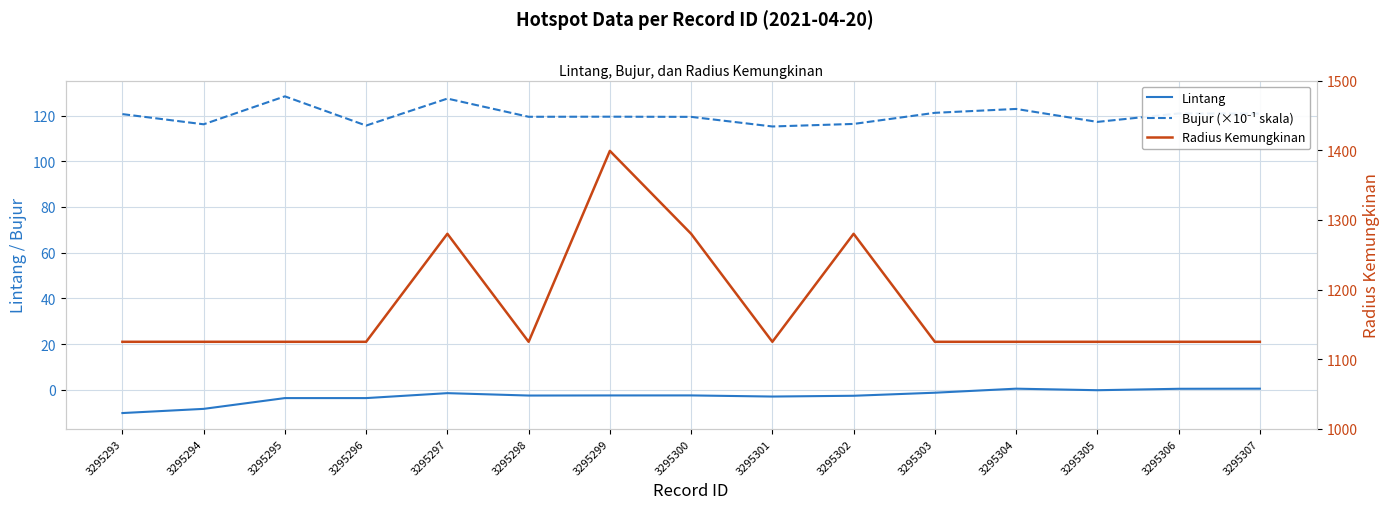

How many lines are shown in the chart?

3